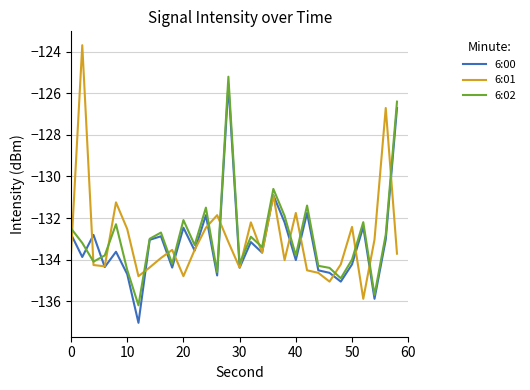

Rank the series by their maximum value, from lowest to highest.

6:00, 6:02, 6:01